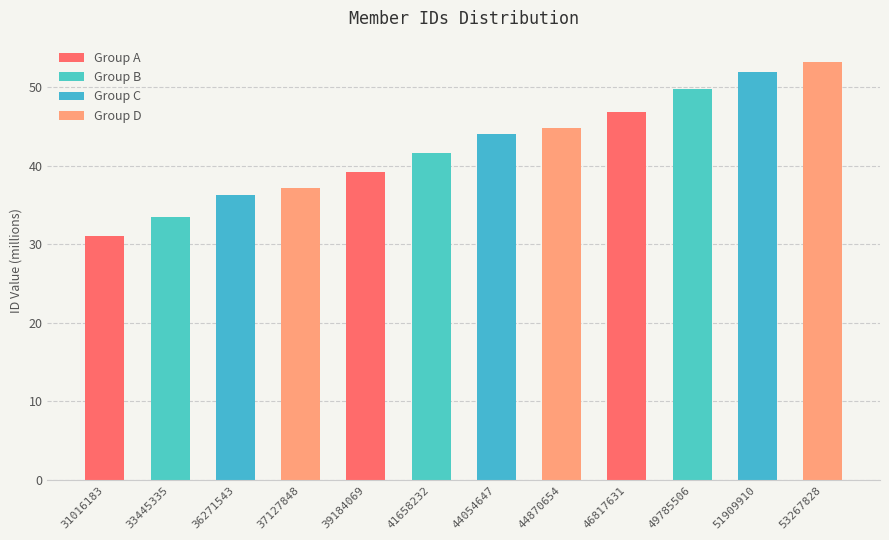

What is the greatest value displayed?

53.3